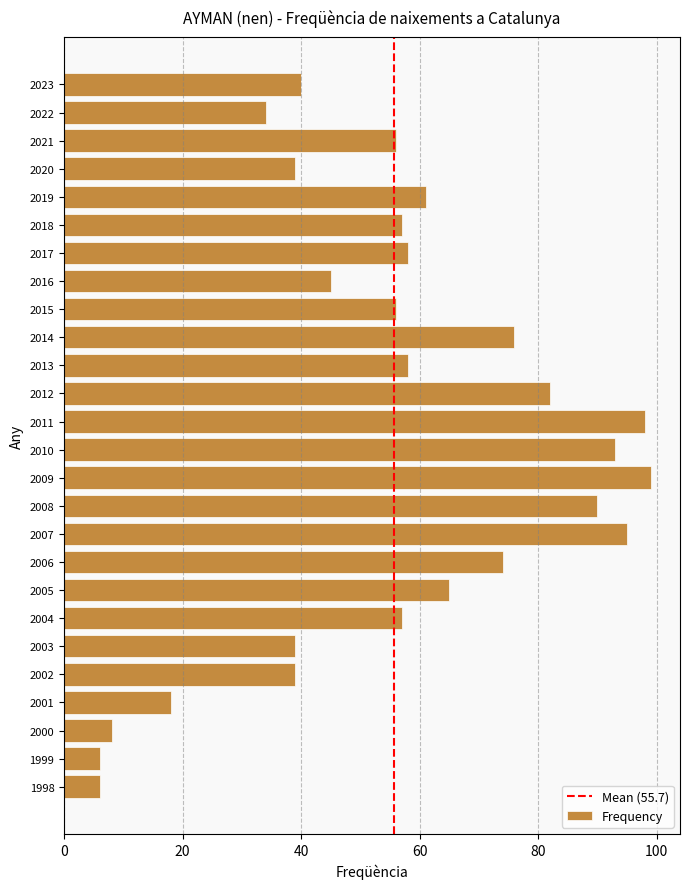

Is it true that the value at 2017 is 58?

True